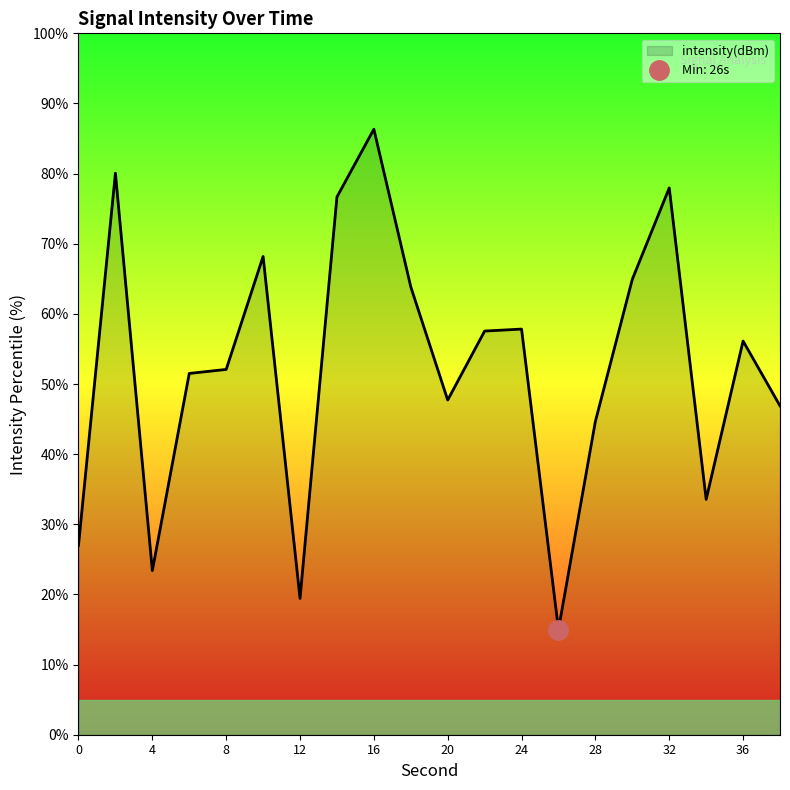

The chart shows a value of 30.7 at 28. True or false?

False